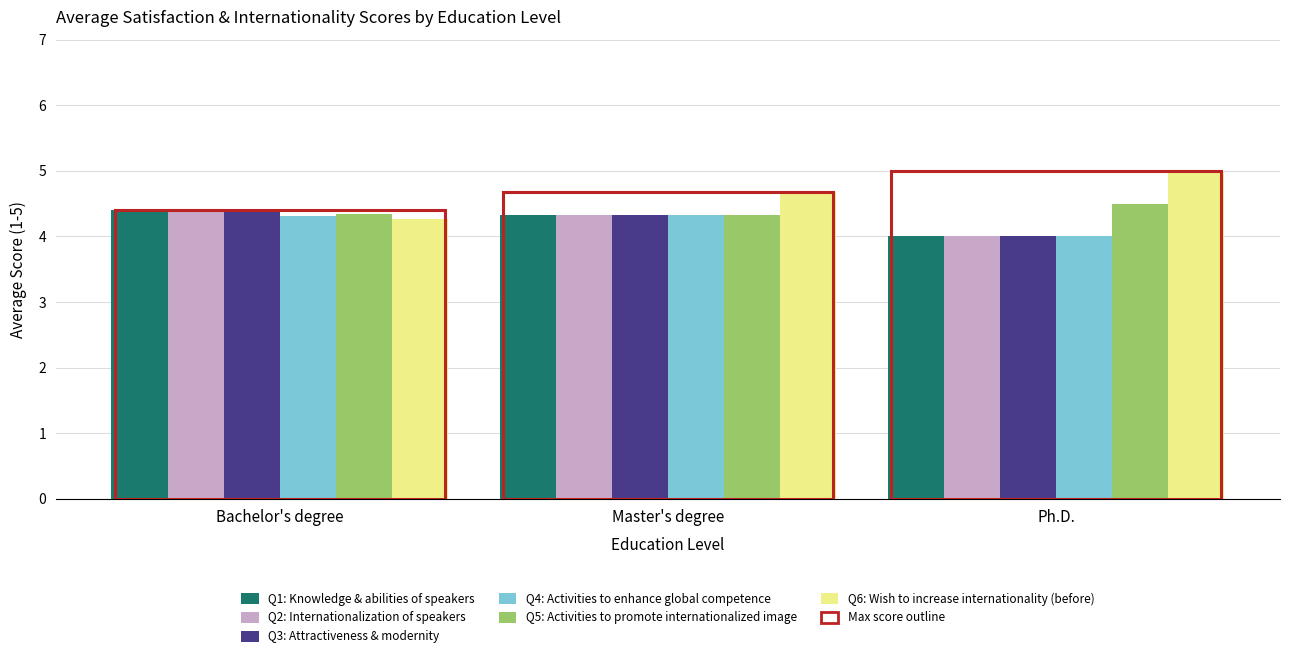

Which has a higher value, Bachelor's degree or Master's degree?

Bachelor's degree